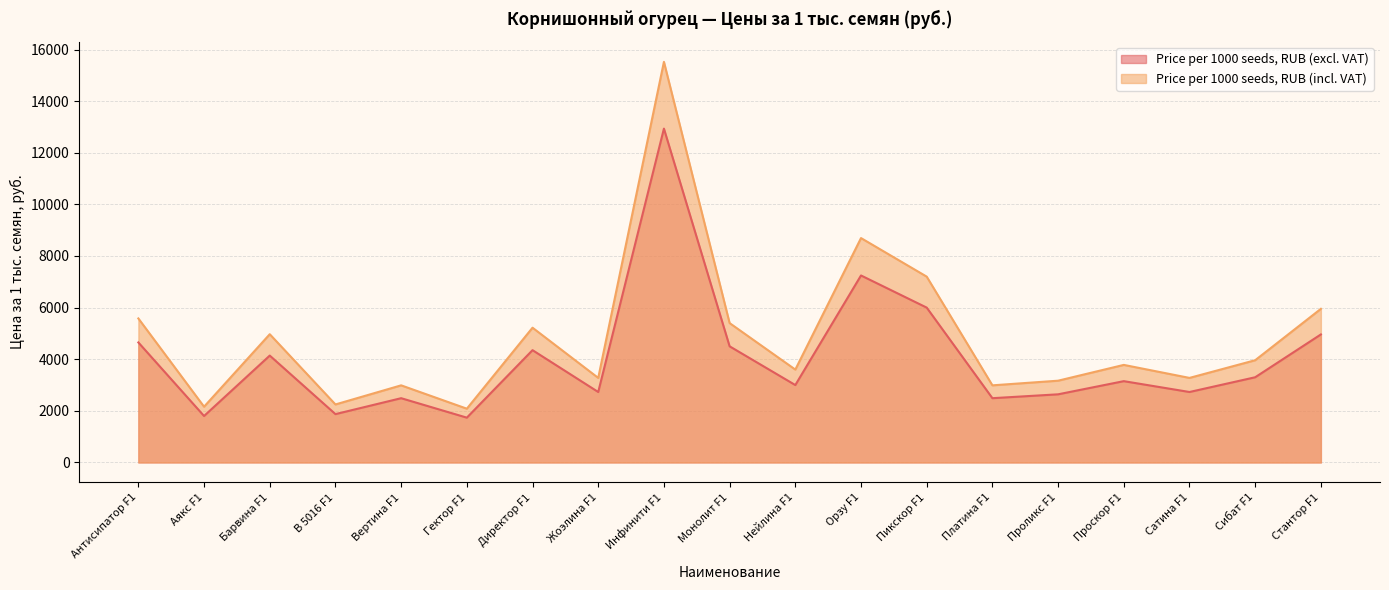

List the series in order of their overall mean, highest first.

Price per 1000 seeds, RUB (incl. VAT), Price per 1000 seeds, RUB (excl. VAT)